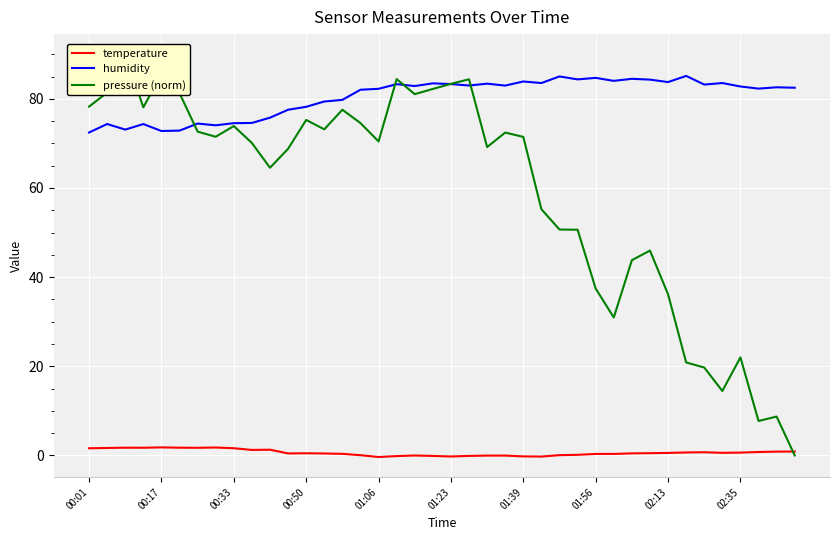

At which label does humidity reach its minimum?

00:01